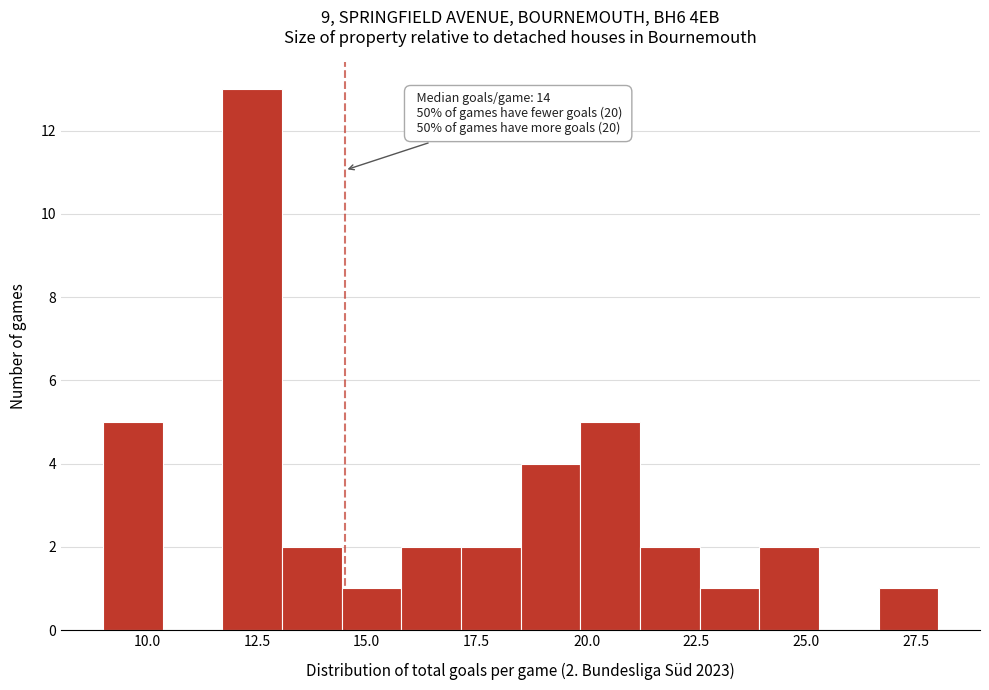

Read against the x-axis, roughly where is the centre of the tallest bar?

12.5